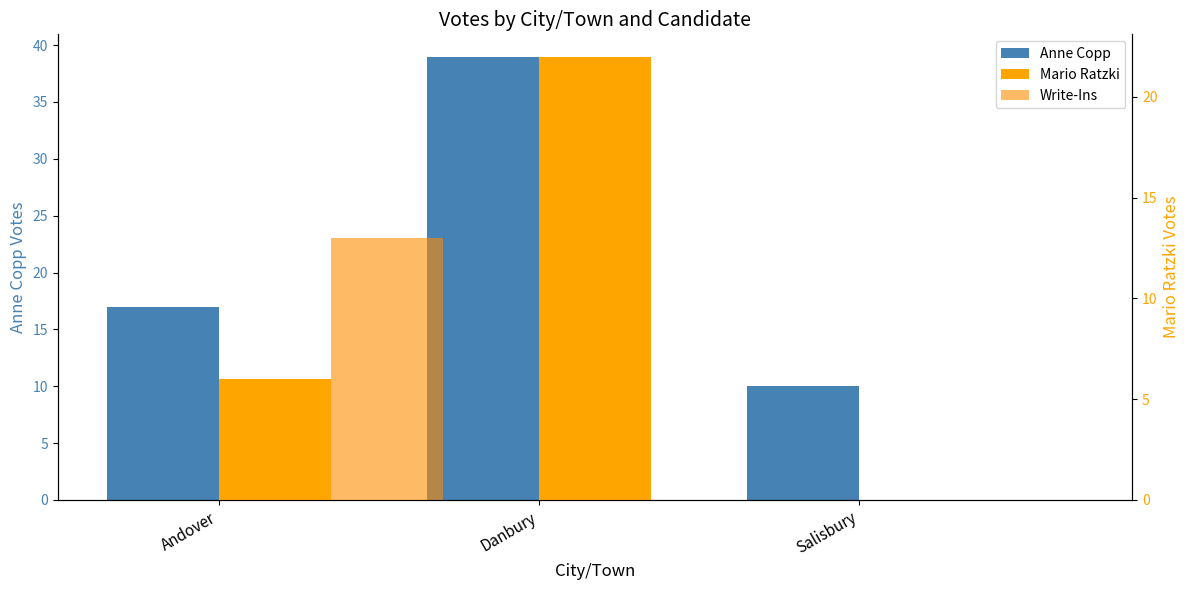

What position from the right is Andover?

3